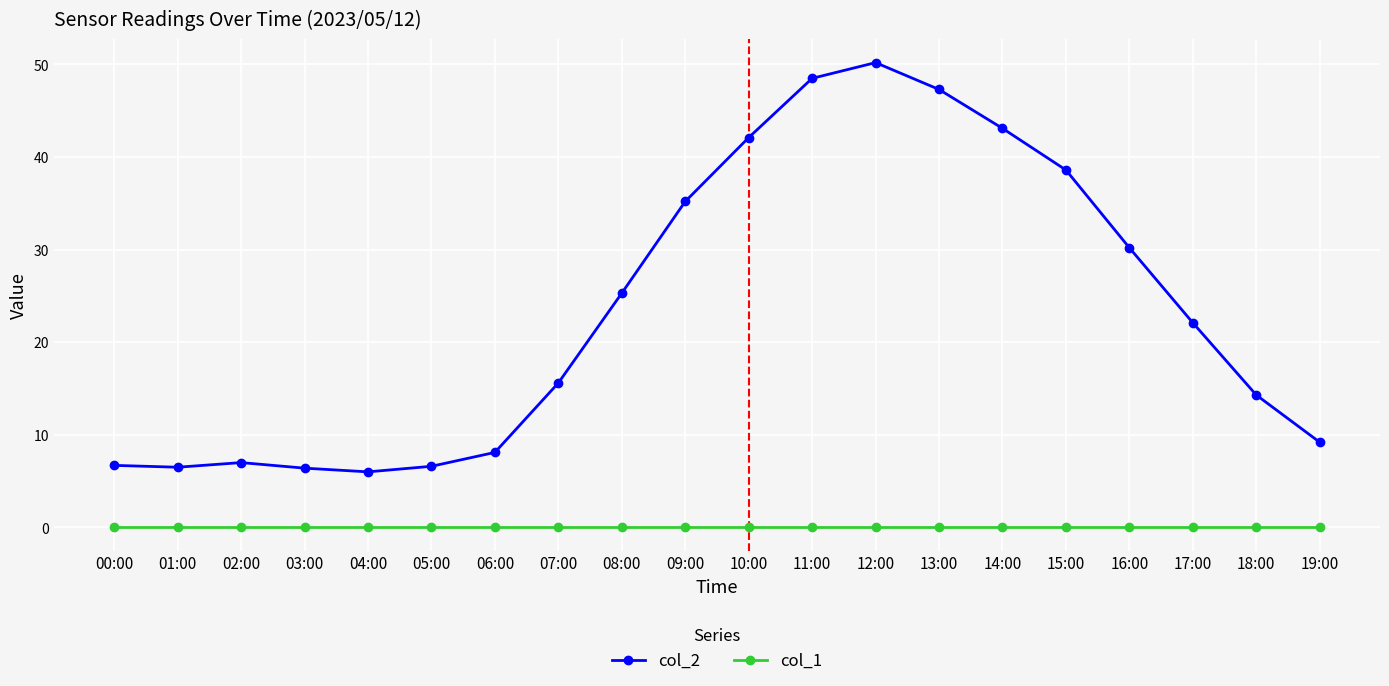

Is it true that col_2 equals 15.7 at 16:00?

False